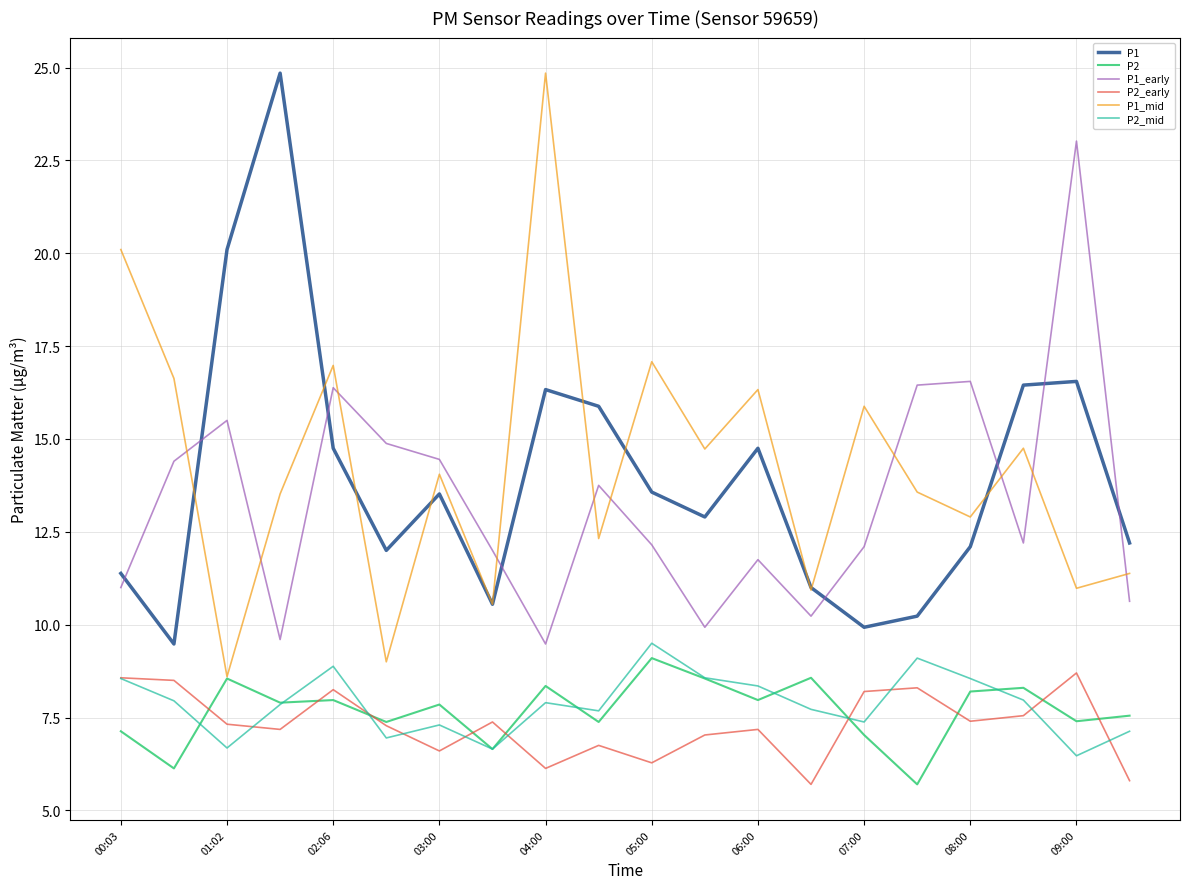

What is the minimum value shown in the chart?

5.7